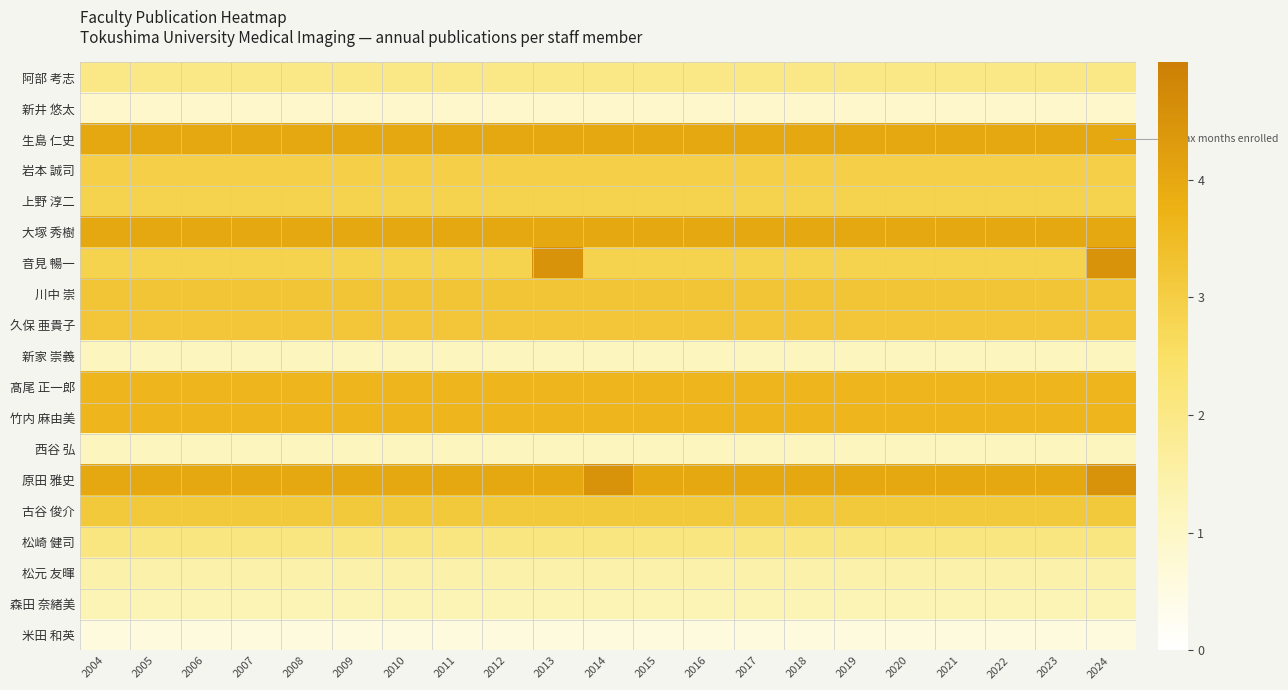

At how many categories does at least one series exceed 1?

21